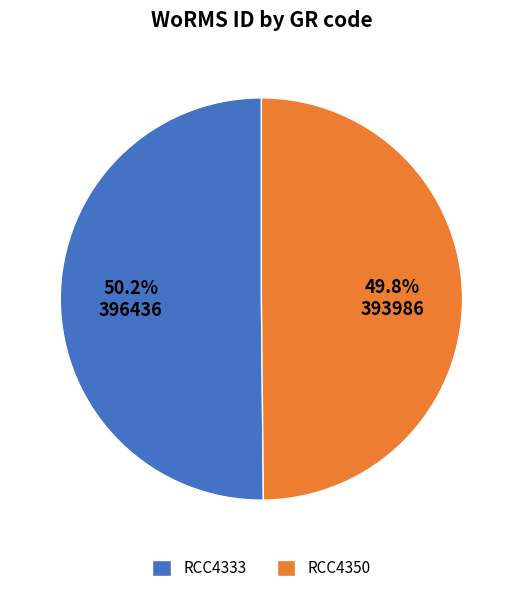

What portion of the pie excludes RCC4350?

50.2%